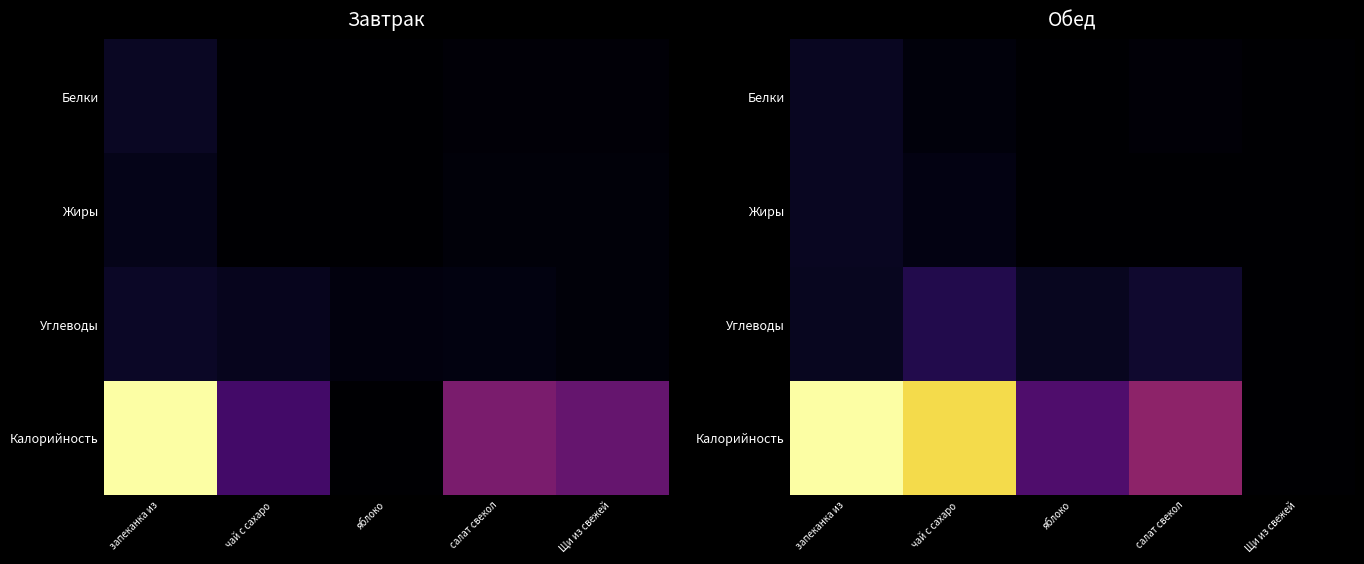

The value of Калорийность at запеканка из is 1.5. True or false?

False